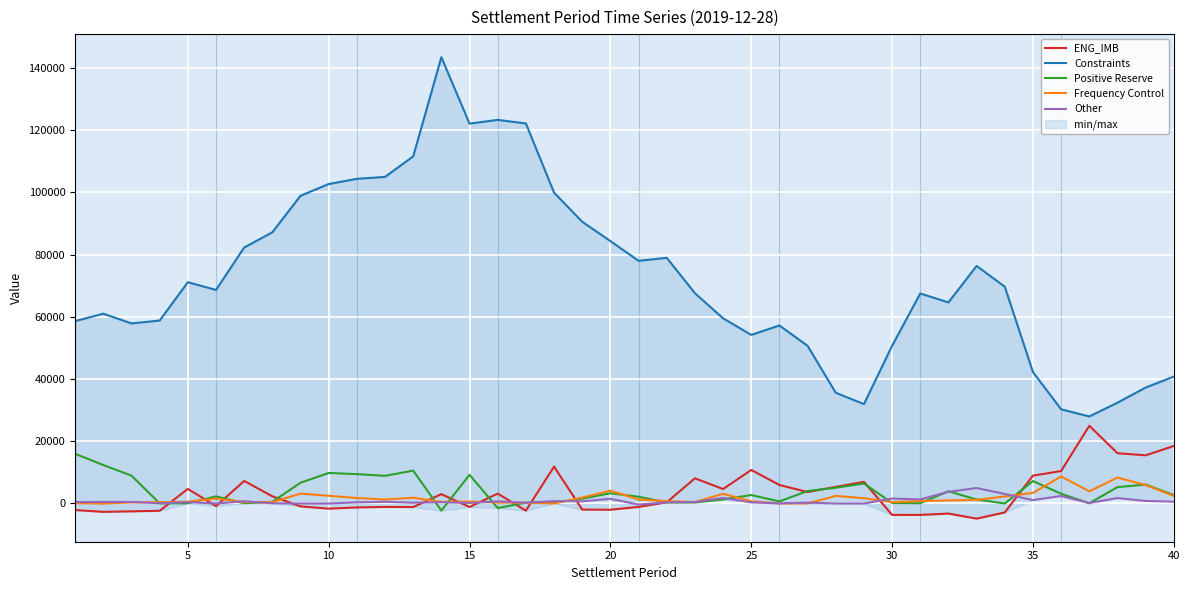

How many data points in Constraints are above 68634?

20